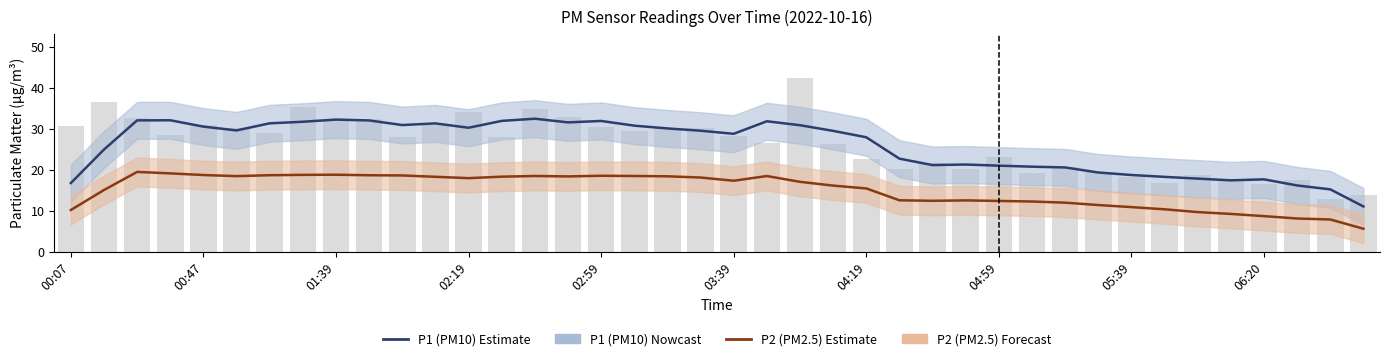

What is the maximum value shown in the chart?

32.5